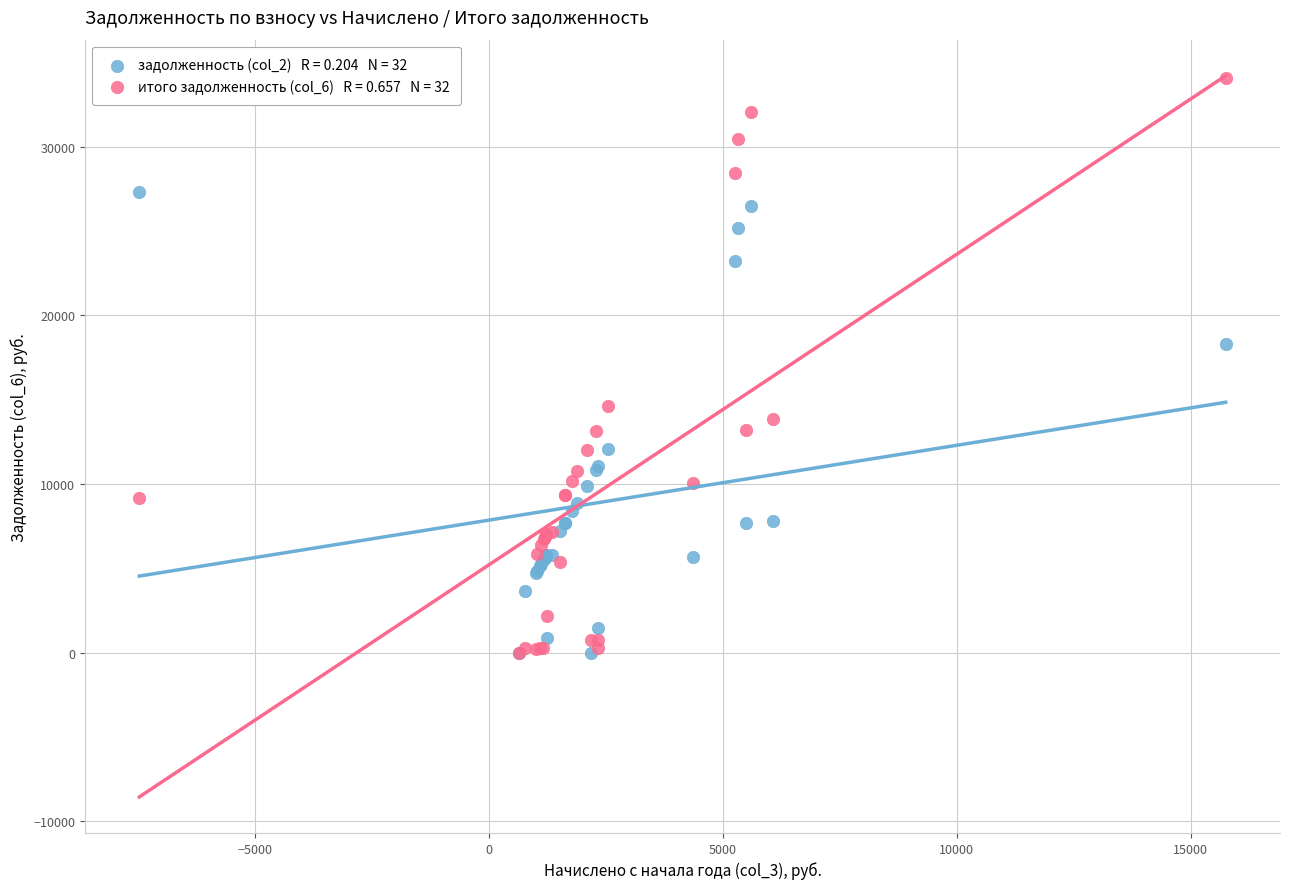

Across all series, what Y value is closest to 17037?

18331.2